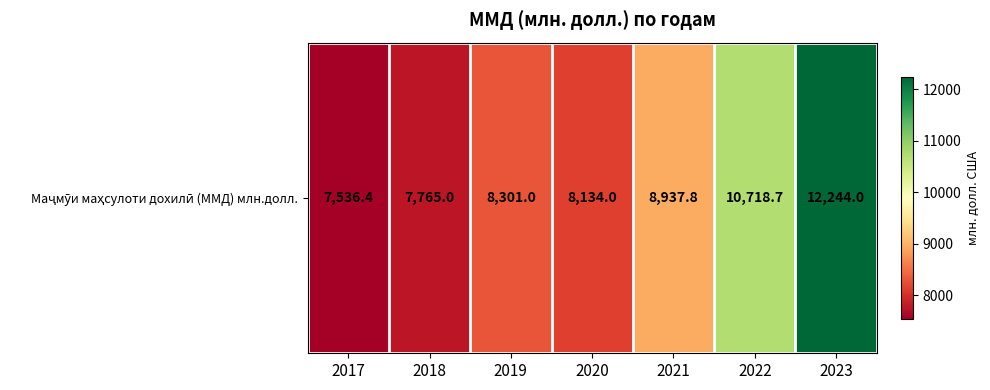

What is the minimum value shown in the chart?

7536.4